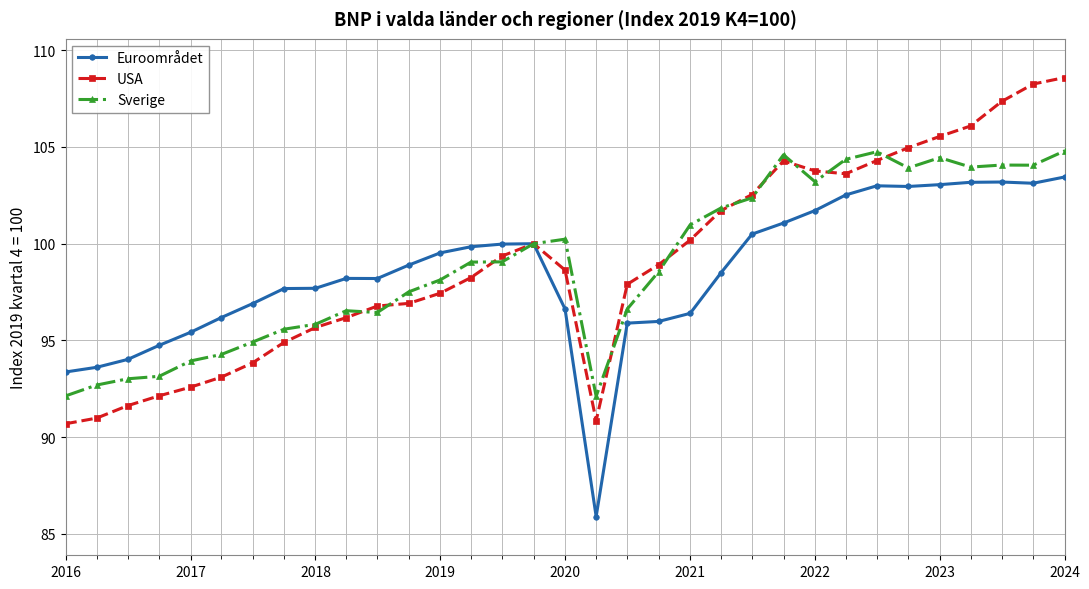

Which series has the largest range (max minus min)?

USA